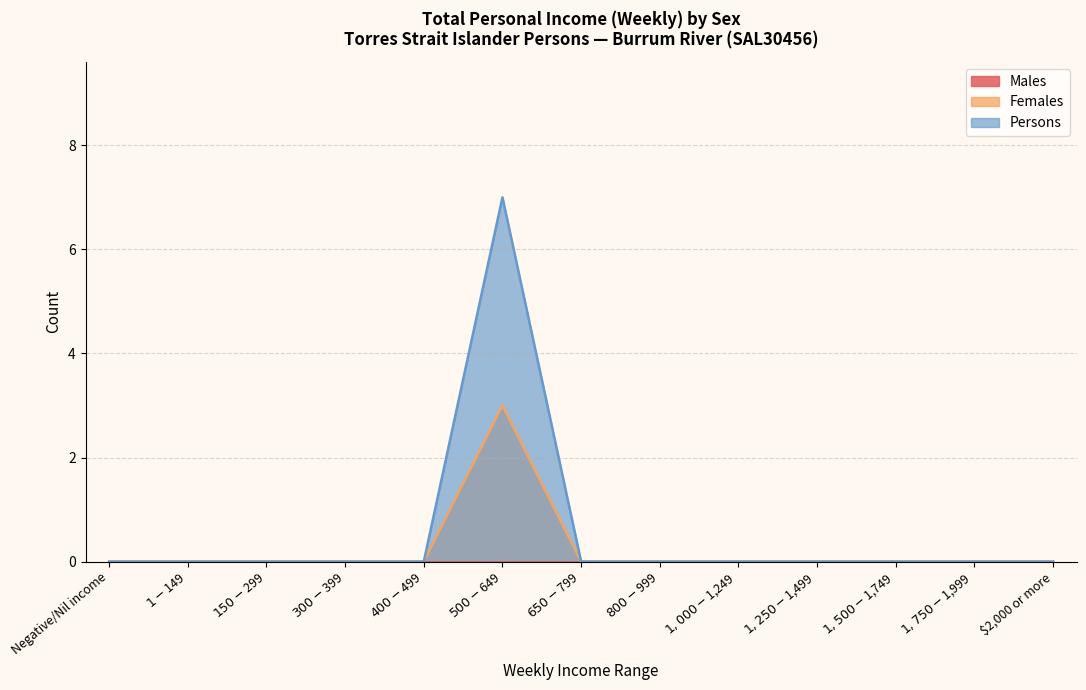

True or false: Persons and Females intersect in this chart.

False